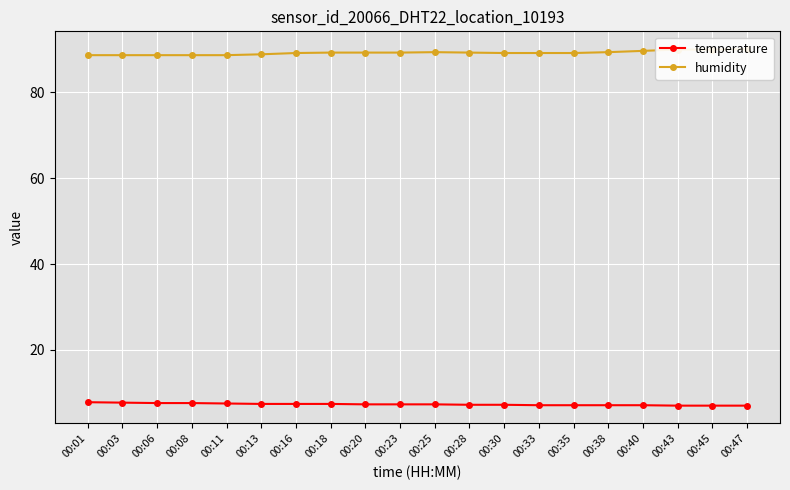

Reading right to left, what are all the values shown in this chart?

temperature: 7.0	7.0	7.0	7.1	7.1	7.1	7.1	7.2	7.2	7.3	7.3	7.3	7.4	7.4	7.4	7.5	7.6	7.6	7.7	7.8
humidity: 90.1	90.0	90.0	89.7	89.4	89.2	89.2	89.2	89.3	89.4	89.3	89.3	89.3	89.2	88.9	88.7	88.7	88.7	88.7	88.7